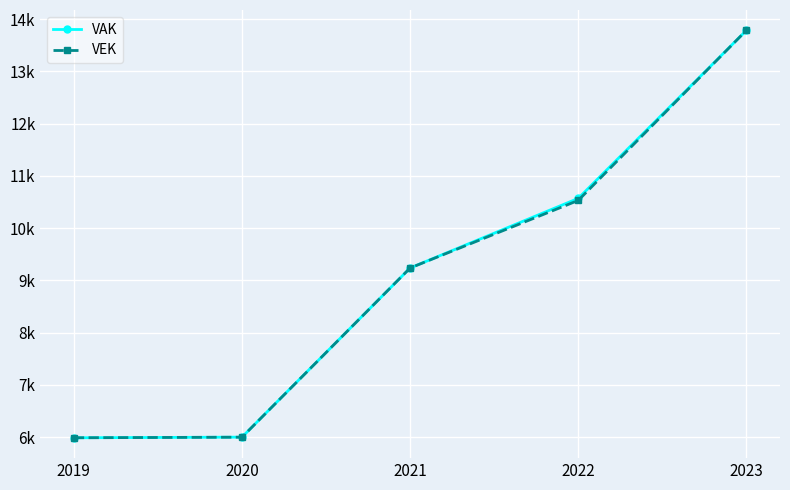

True or false: VAK and VEK cross at least once.

False